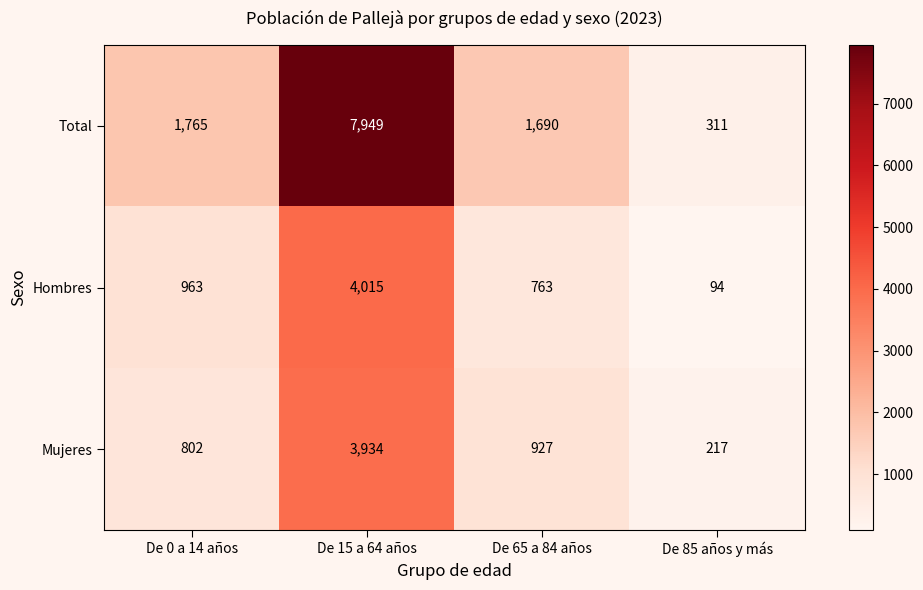

Reading left to right, list all the values displayed in this chart.

Total: De 0 a 14 años=1765	De 15 a 64 años=7949	De 65 a 84 años=1690	De 85 años y más=311
Hombres: De 0 a 14 años=963	De 15 a 64 años=4015	De 65 a 84 años=763	De 85 años y más=94
Mujeres: De 0 a 14 años=802	De 15 a 64 años=3934	De 65 a 84 años=927	De 85 años y más=217